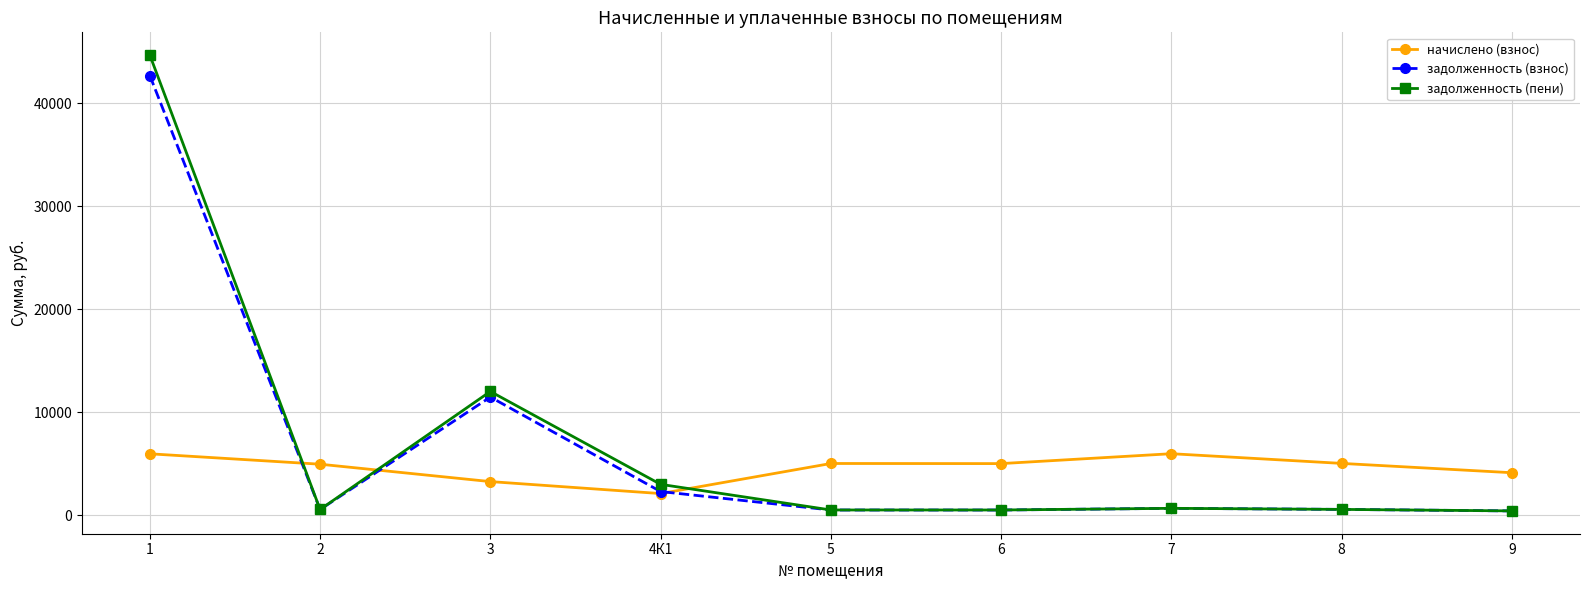

How many values in the задолженность (взнос) series exceed 558?

5